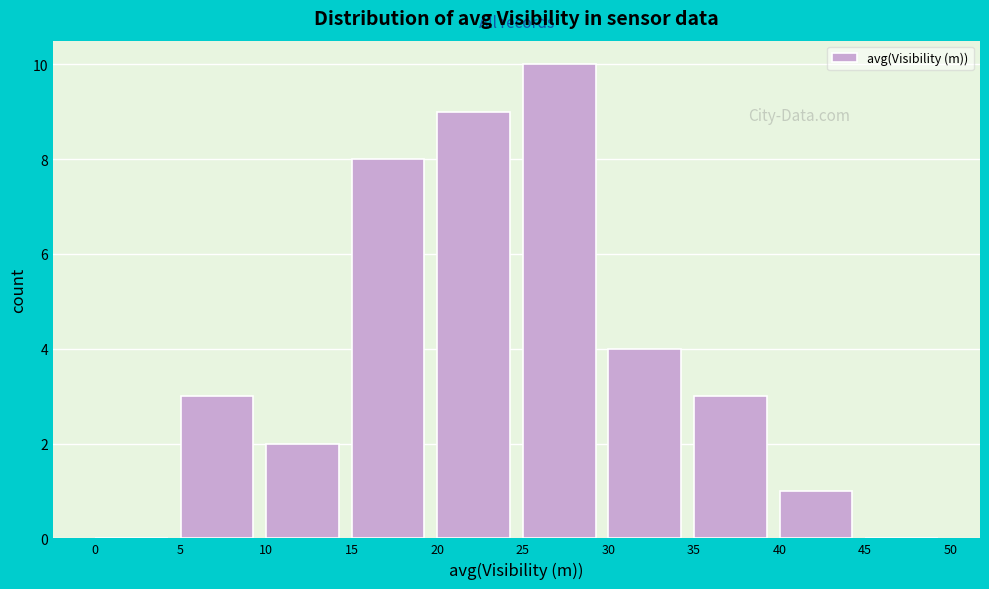

Reading left to right, transcribe all the data shown in this chart.

0=0	5=3	10=2	15=8	20=9	25=10	30=4	35=3	40=1	45=0